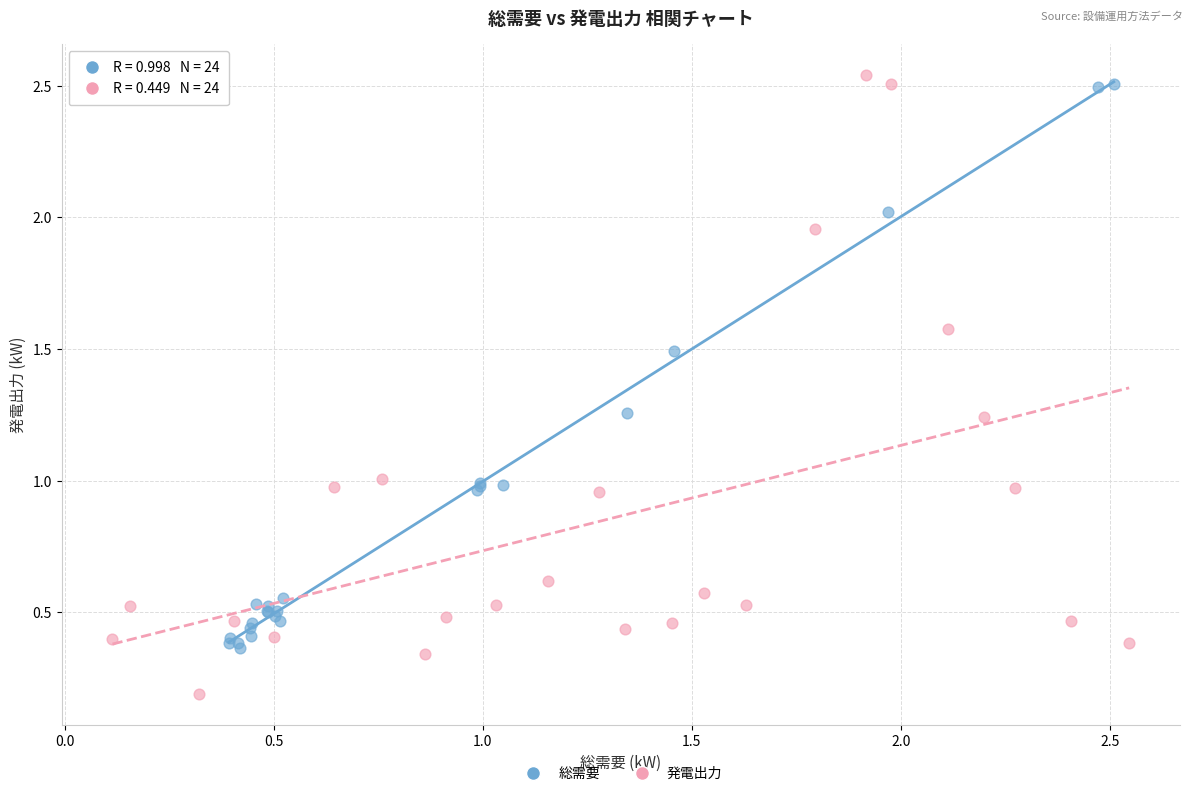

Which series contains the highest Y value?

発電出力